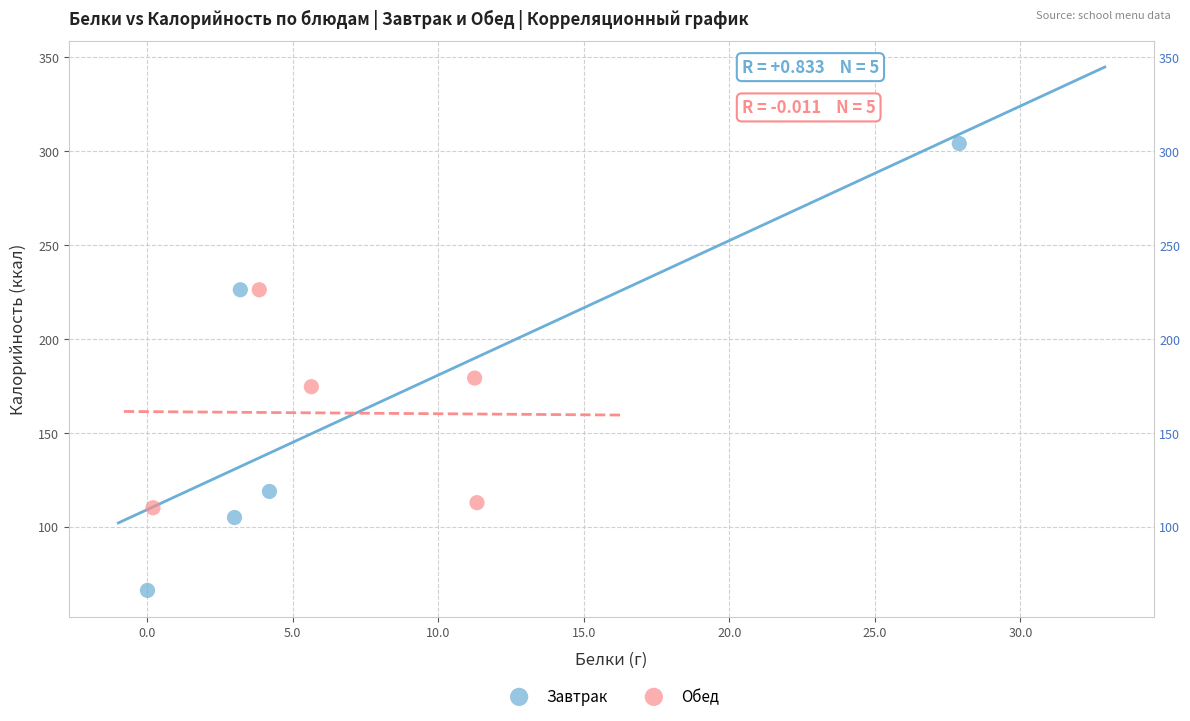

Which series contains the highest Y value?

Завтрак